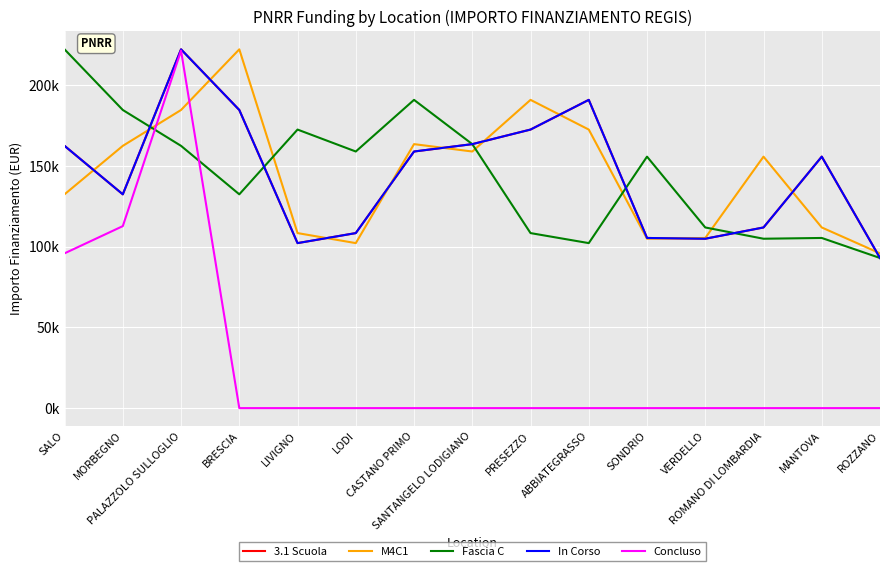

Between PALAZZOLO SULLOGLIO and ROMANO DI LOMBARDIA, which series saw the biggest shift?

Concluso